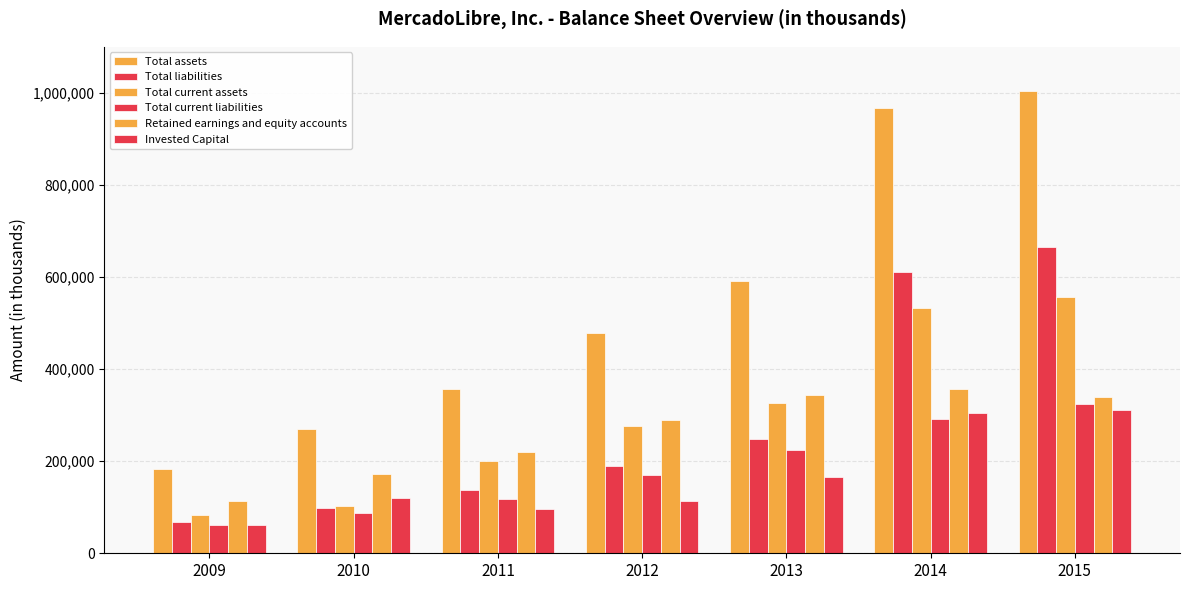

Are the bars horizontal?

No